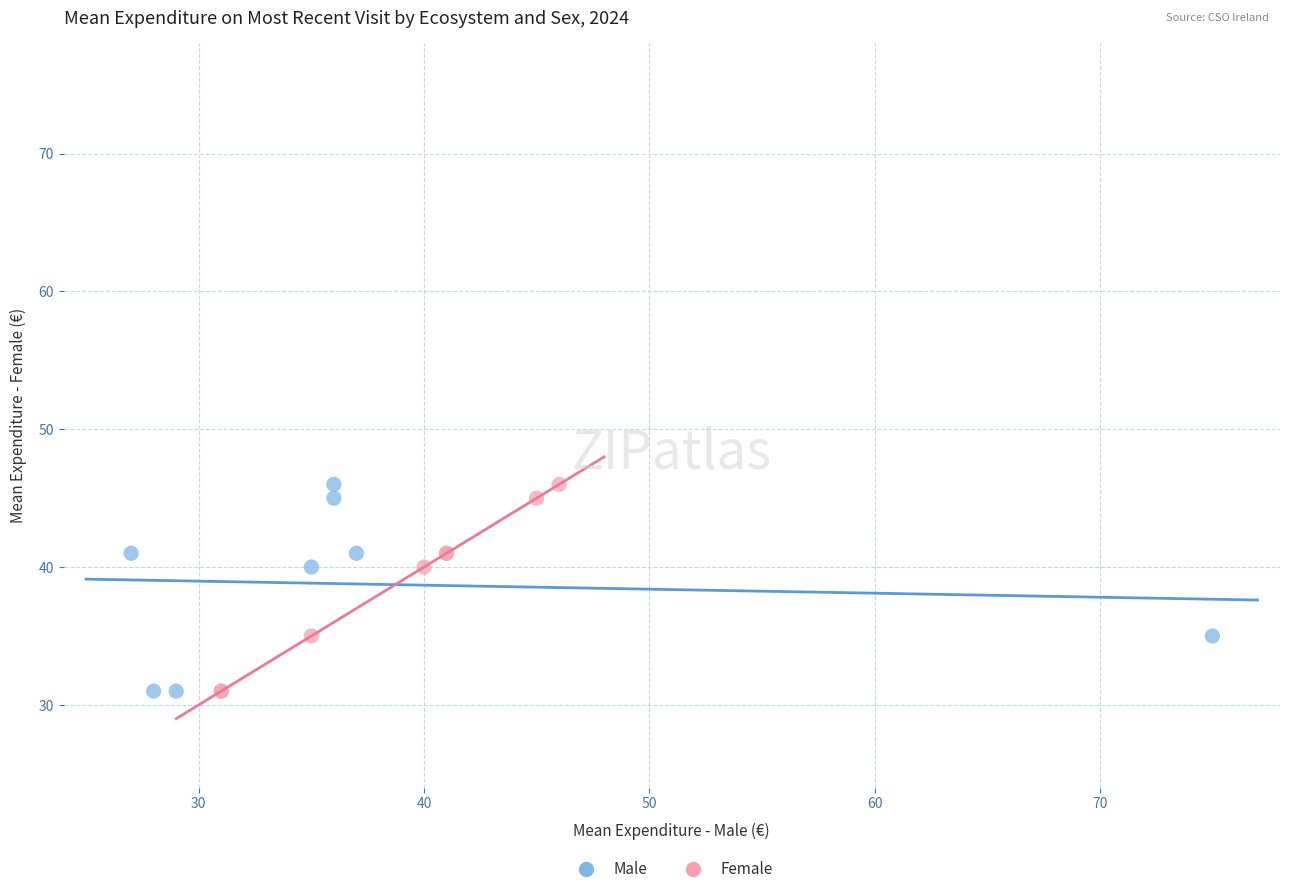

What are all the series names shown in the legend?

Male, Female